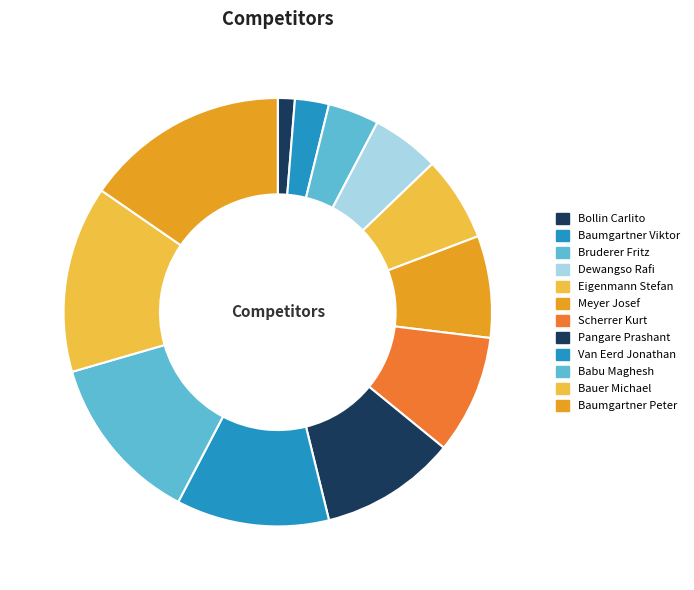

What percentage is the Pangare Prashant slice, to the nearest percent?

10%